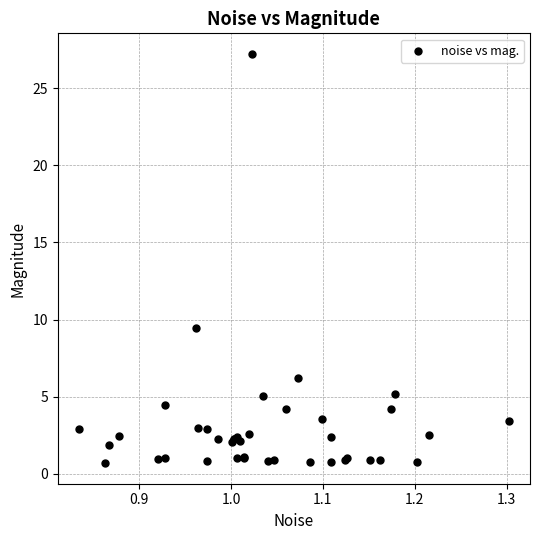

What Y value in the scatter plot is closest to 13?

9.5